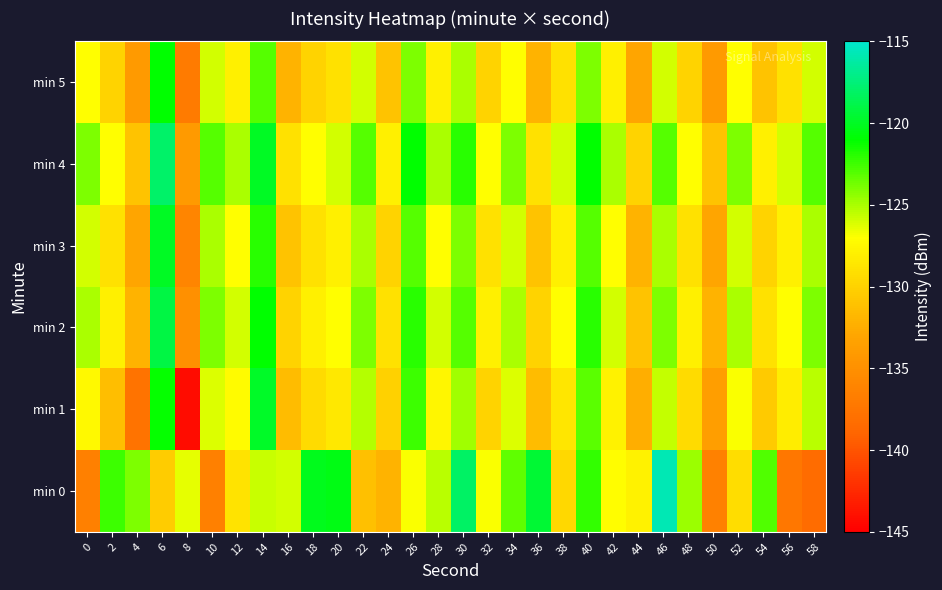

Which series has the largest range (max minus min)?

min 1